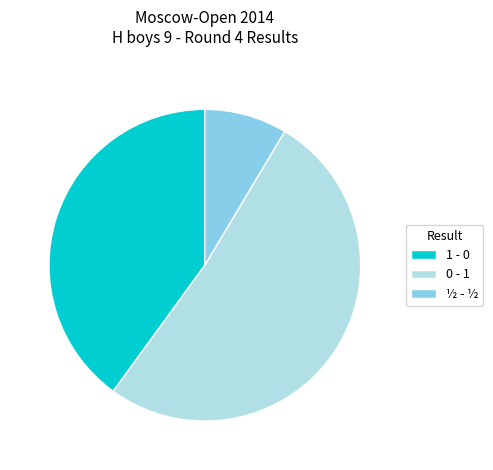

Which has a higher value, 1 - 0 or ½ - ½?

1 - 0